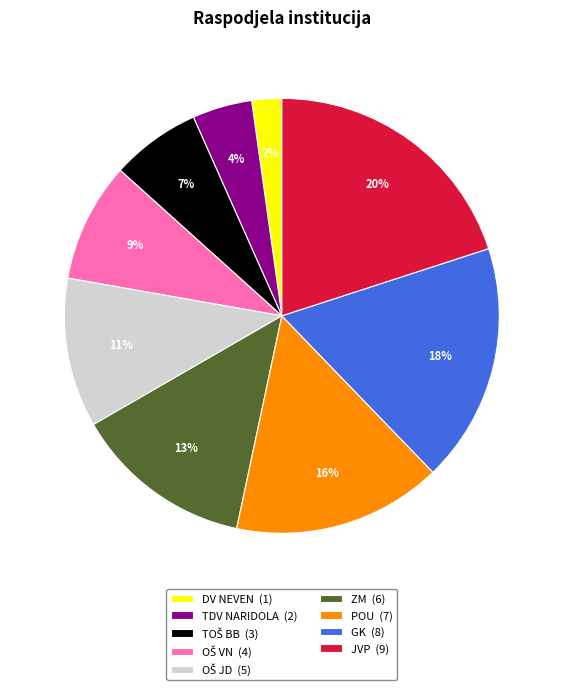

Which category has the smallest portion of the pie?

DV NEVEN